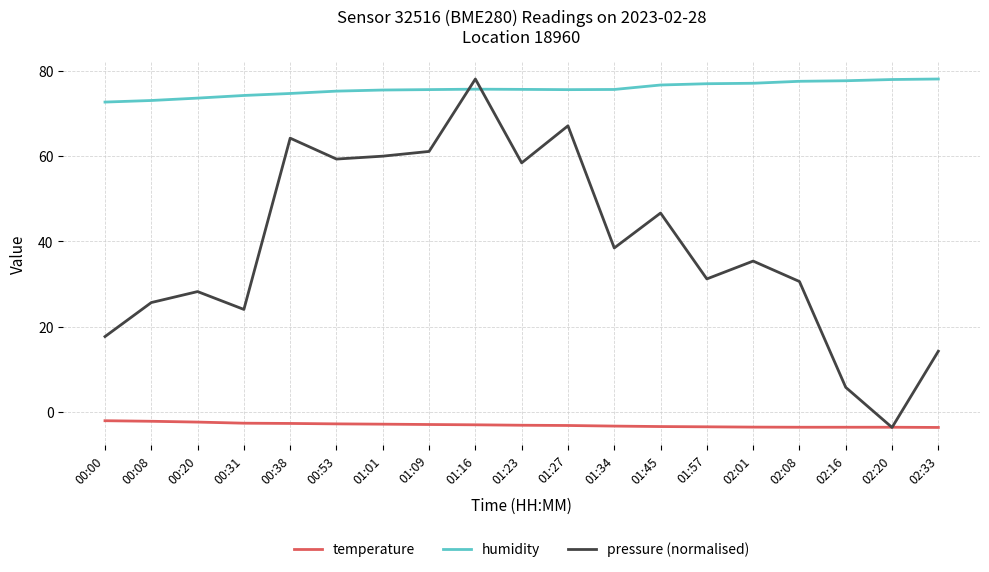

What position from the right is 01:45?

7